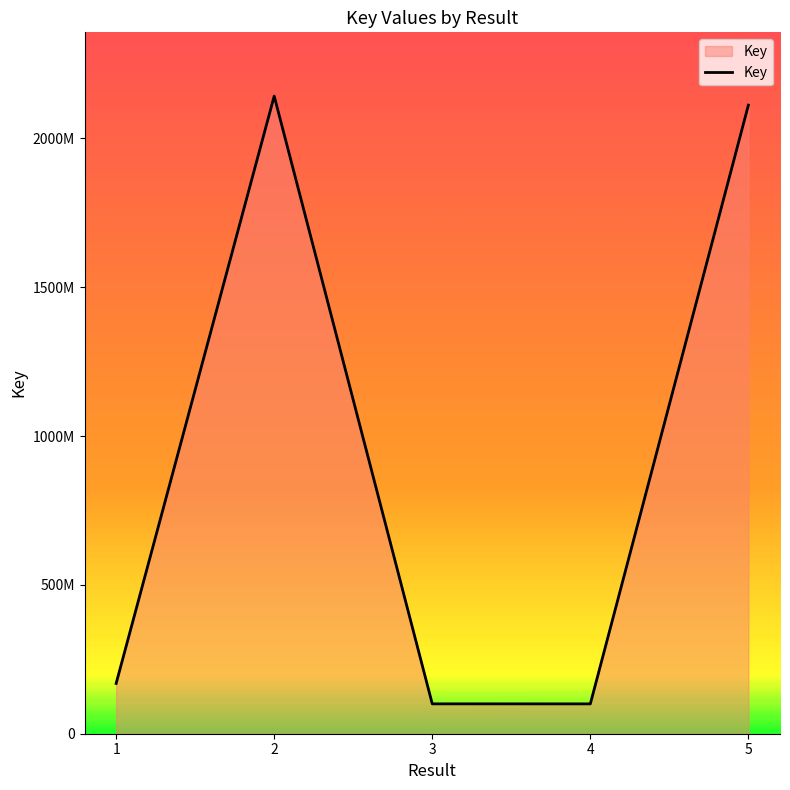

Does the chart have visible grid lines?

No